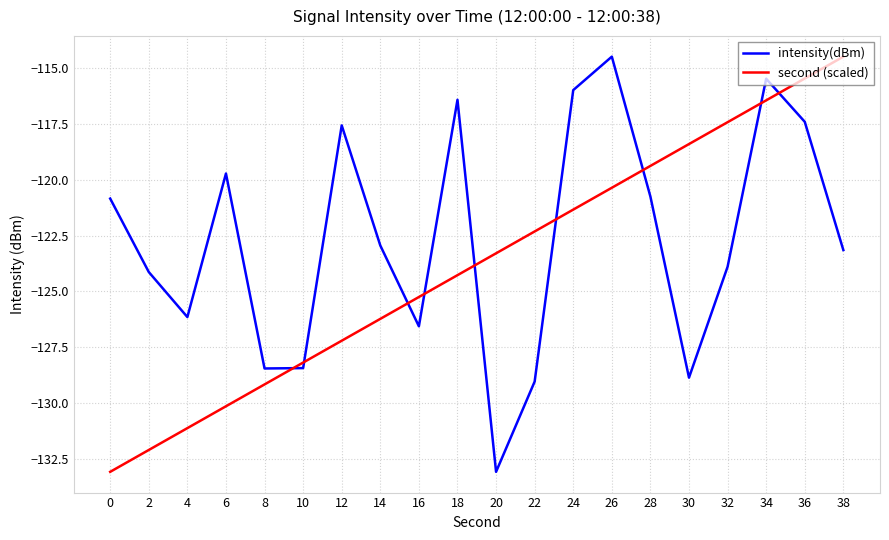

What is the highest value of the intensity(dBm) series?

-114.5